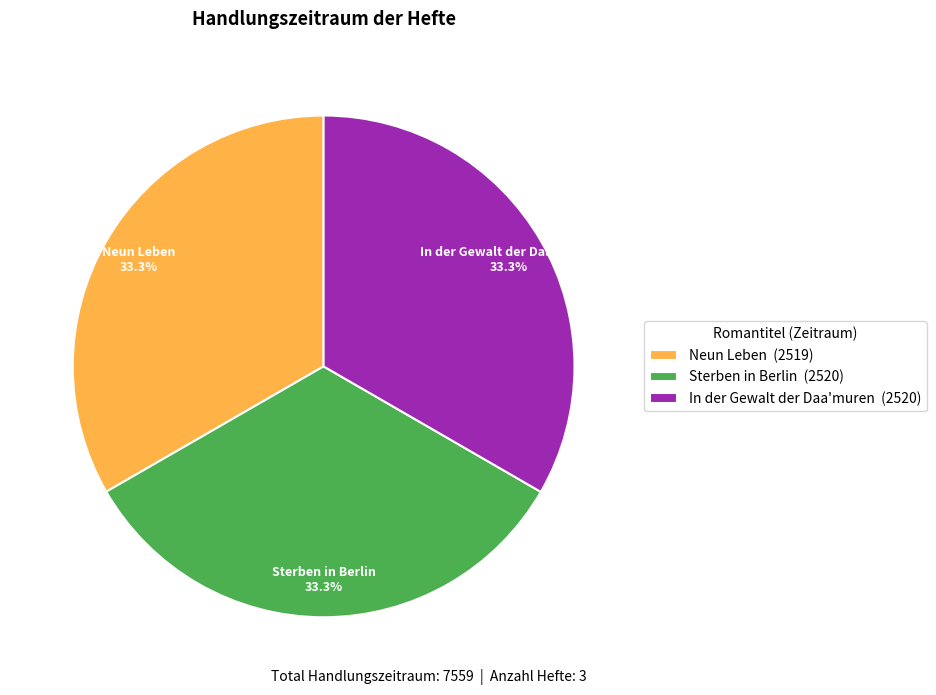

Count the number of slices in the pie.

3